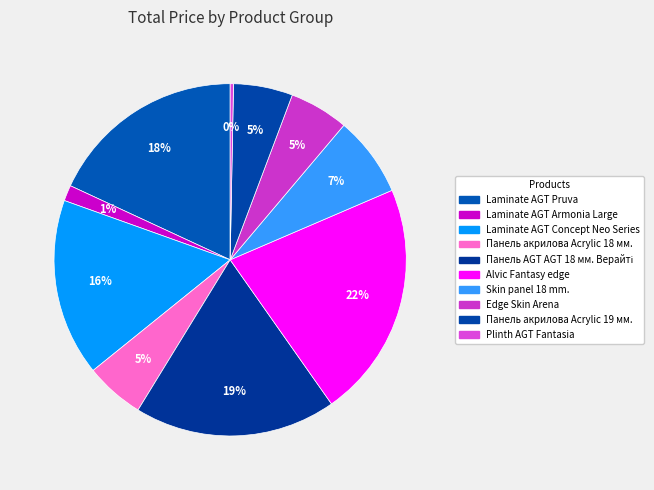

Count the number of slices in the pie.

10